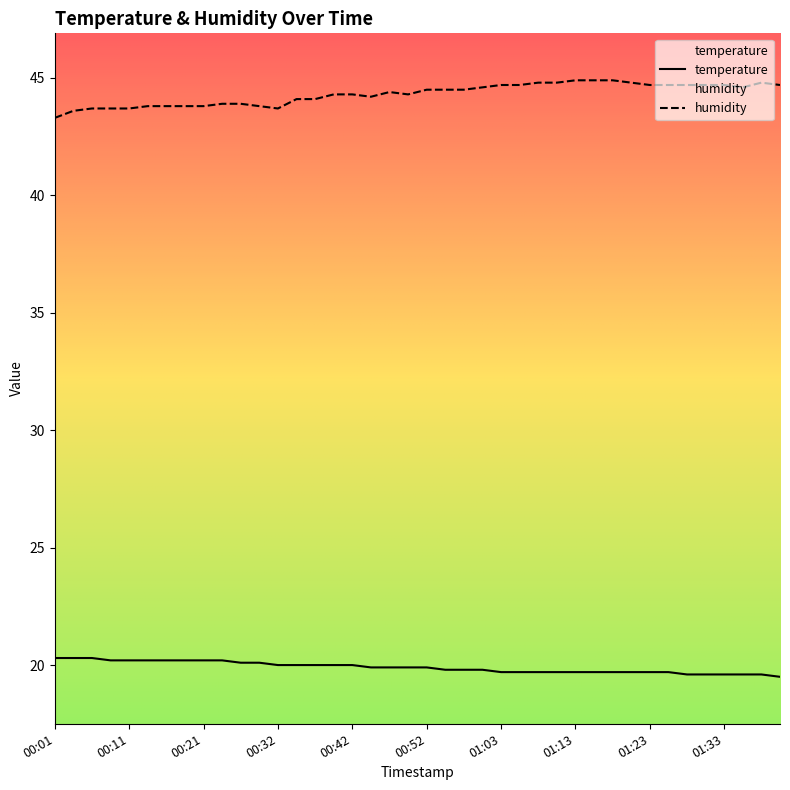

Does the chart display data point markers on the line(s)?

No